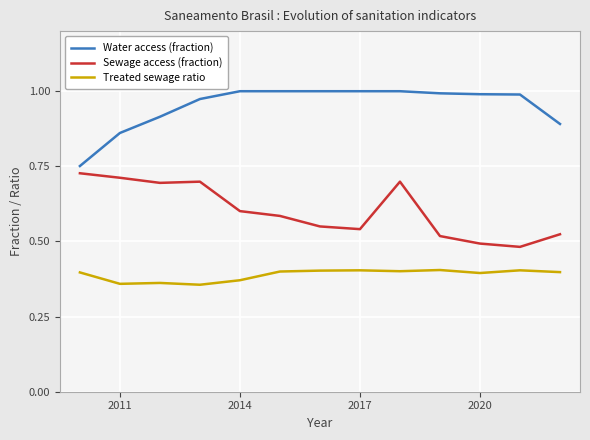

What are all the series names shown in the legend?

Water access (fraction), Sewage access (fraction), Treated sewage ratio